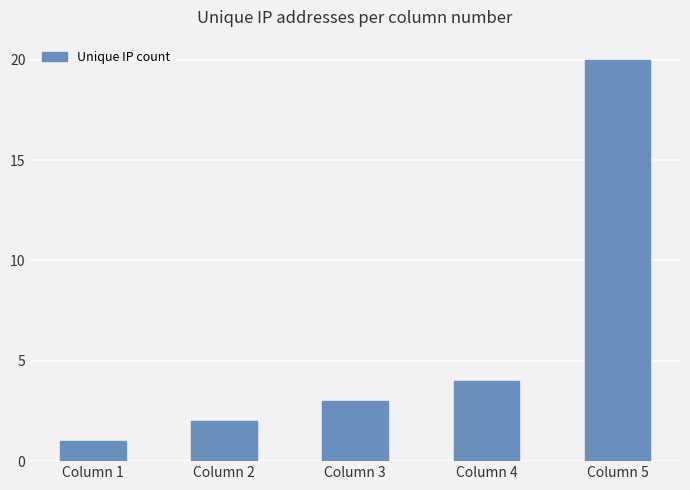

What is the minimum value shown in the chart?

1